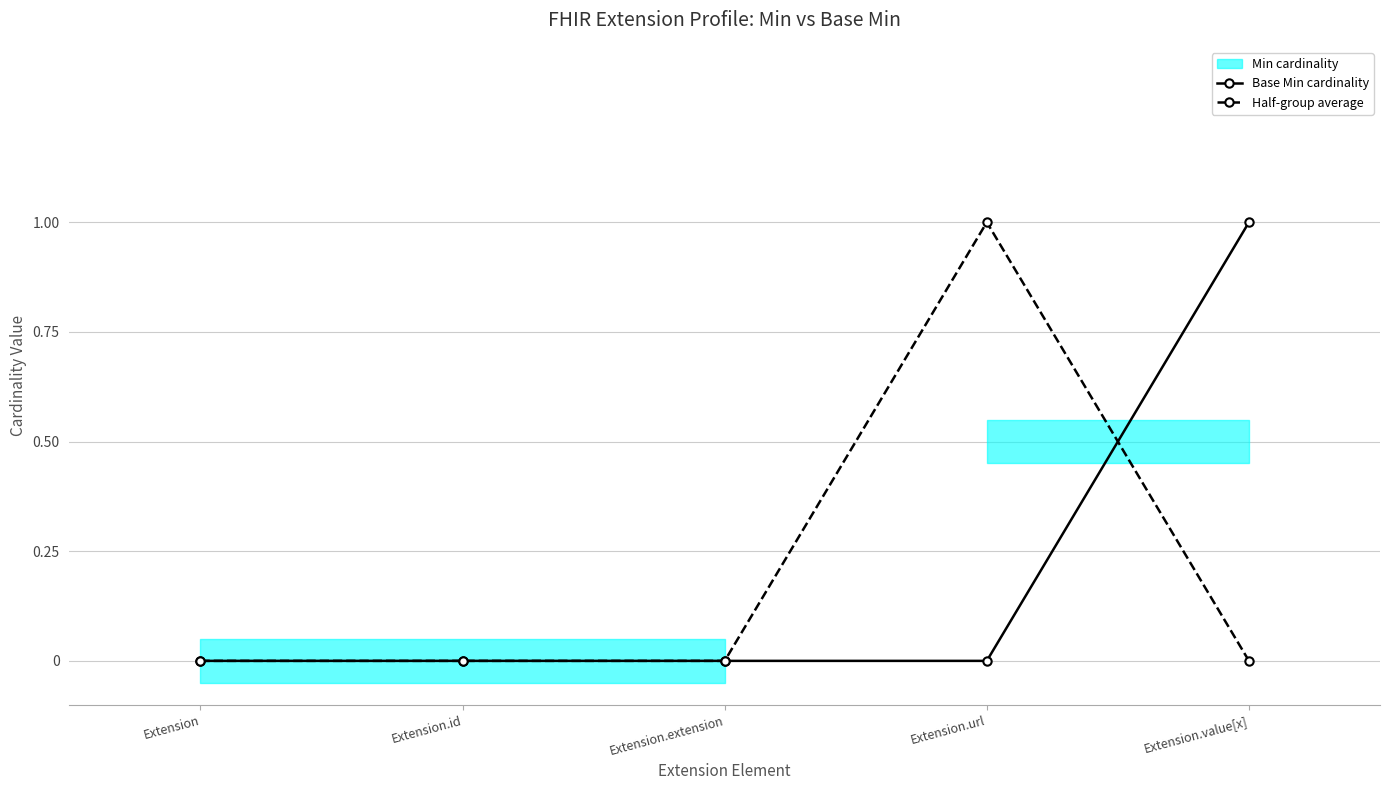

Which label corresponds to the smallest value in the chart?

Extension